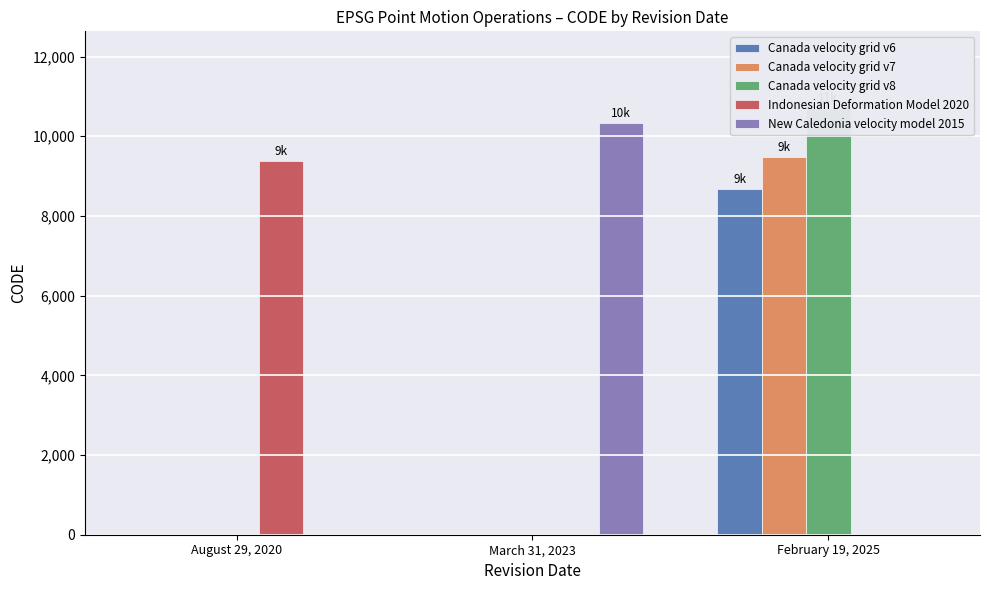

How many categories are shown in the chart?

3